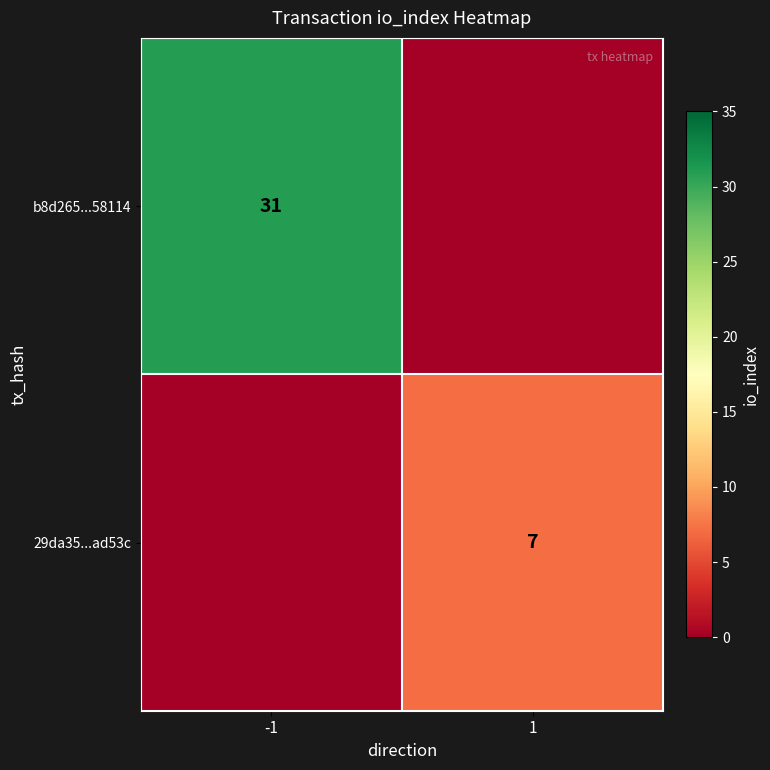

Is it true that b8d265...58114 equals 50 at -1?

False